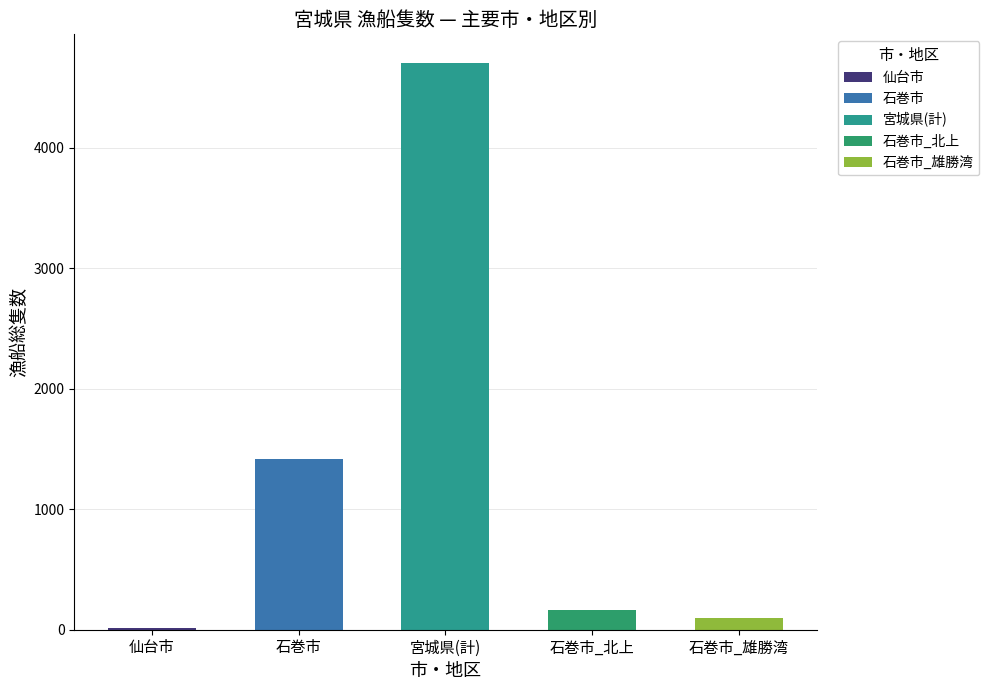

At 2, list the series in order from largest to smallest.

宮城県_total, 石巻市, 石巻市_北上, 石巻市_雄勝湾, 仙台市